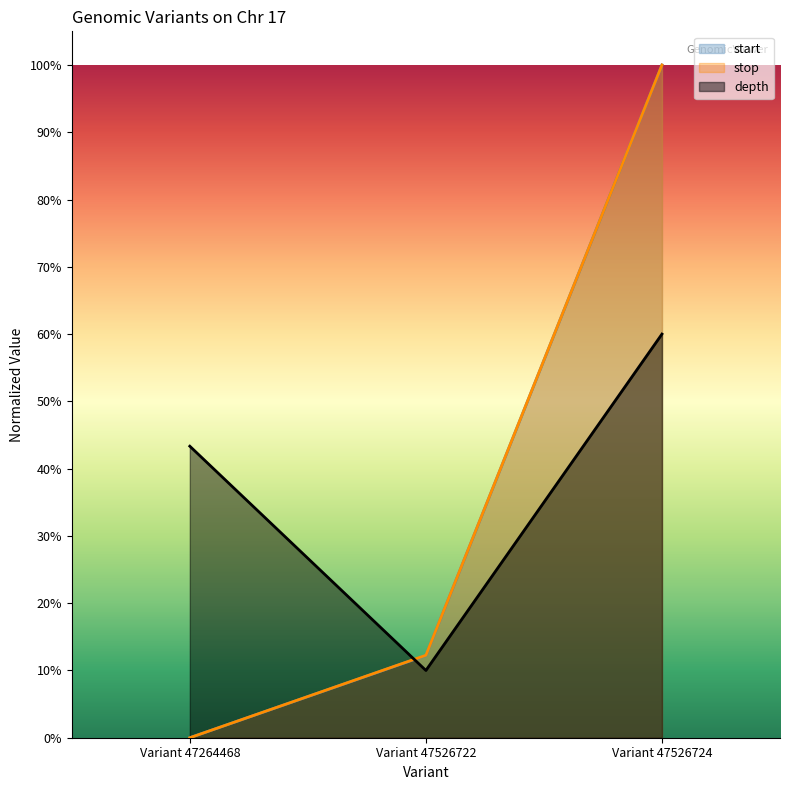

At which category does the chart reach its peak across all series?

Variant 47526724